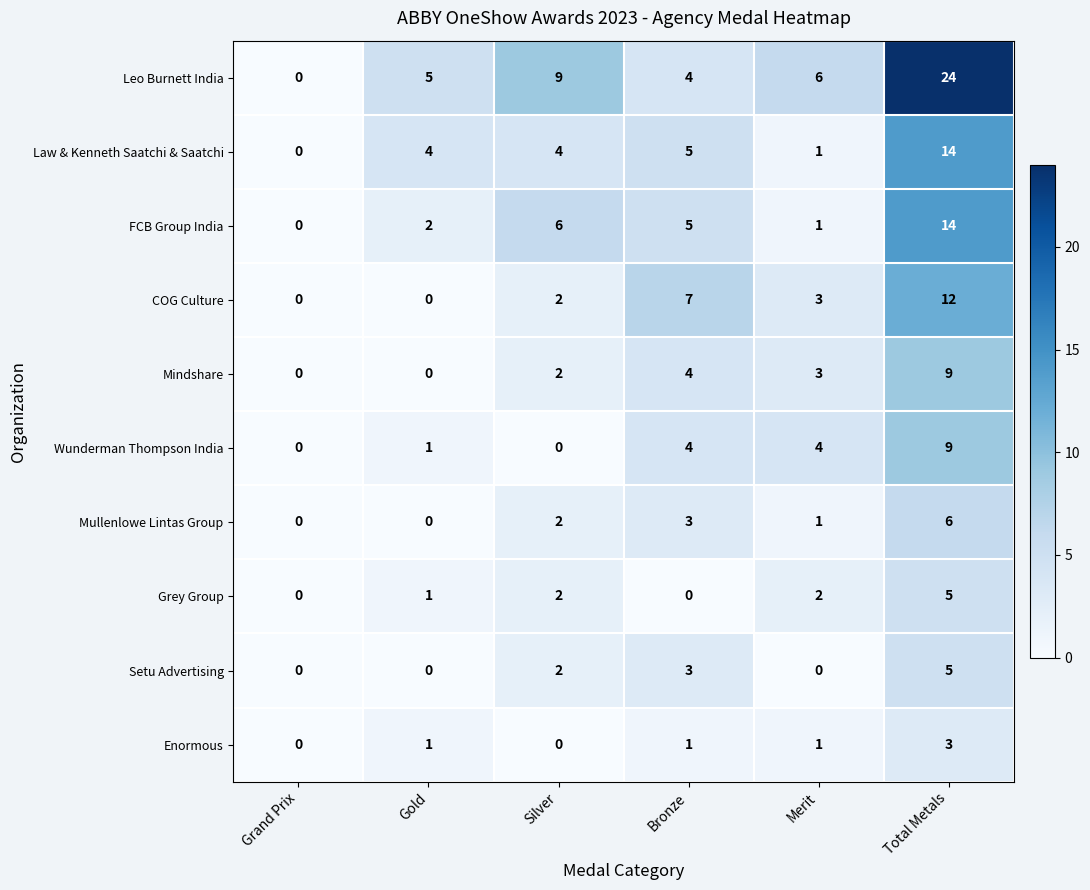

How many data points does each series have?

6